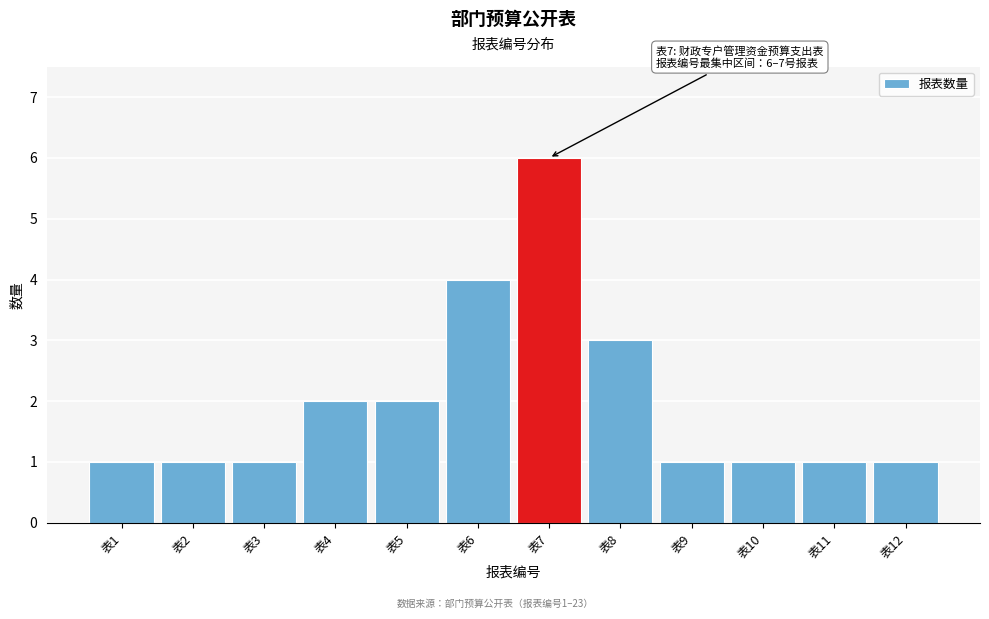

Reading left to right, extract all data points from this chart.

1	1	1	2	2	4	6	3	1	1	1	1